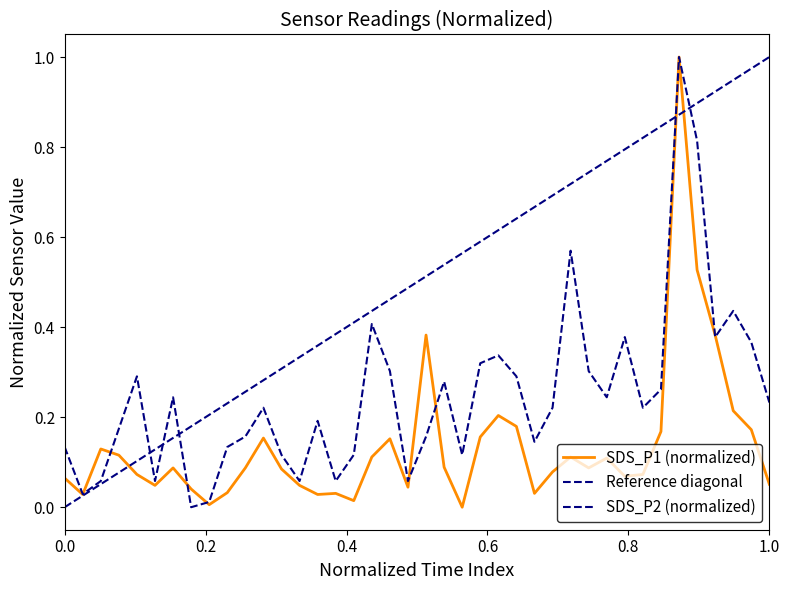

True or false: SDS_P2 and SDS_P1 intersect in this chart.

True